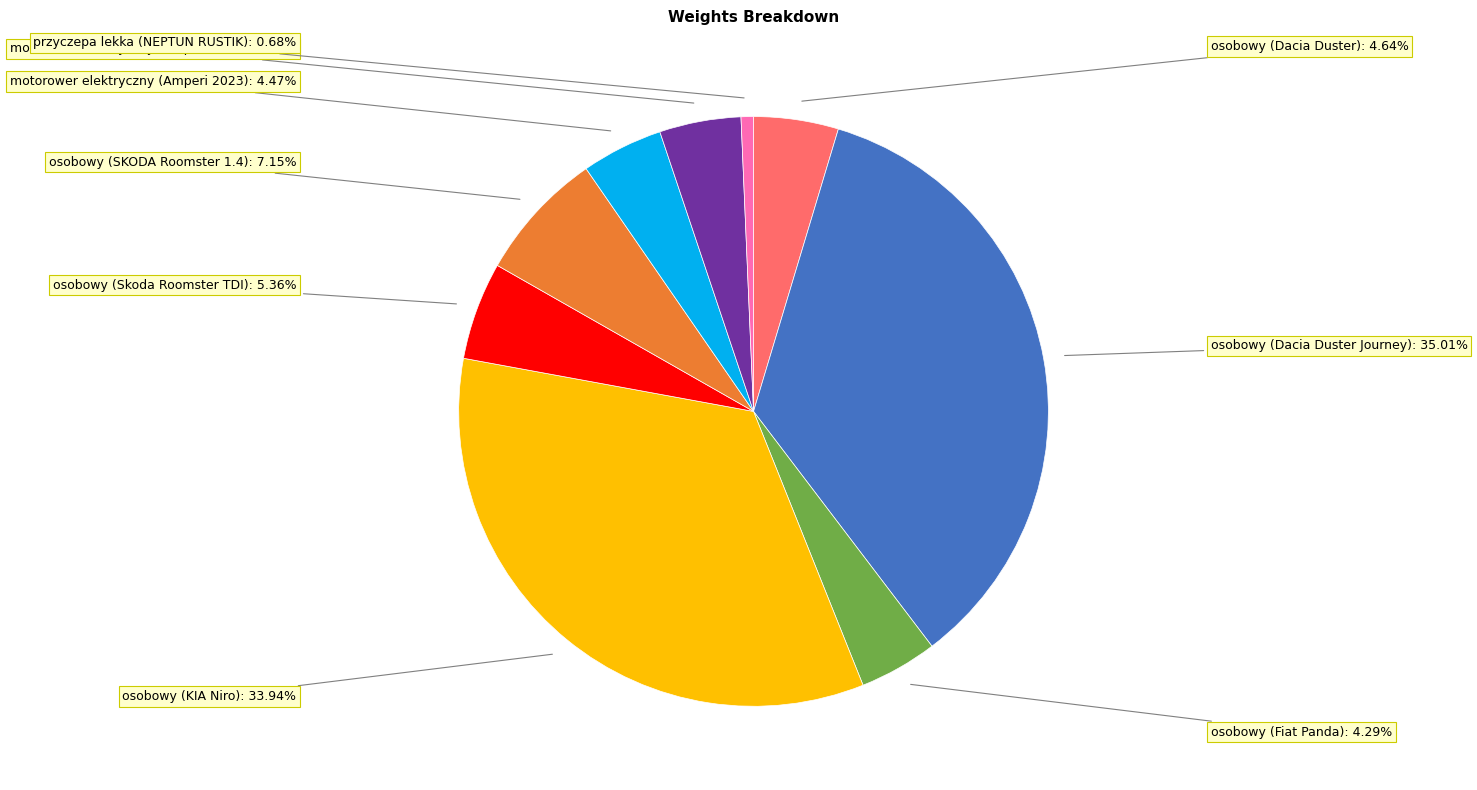

Does any single category account for the majority?

No